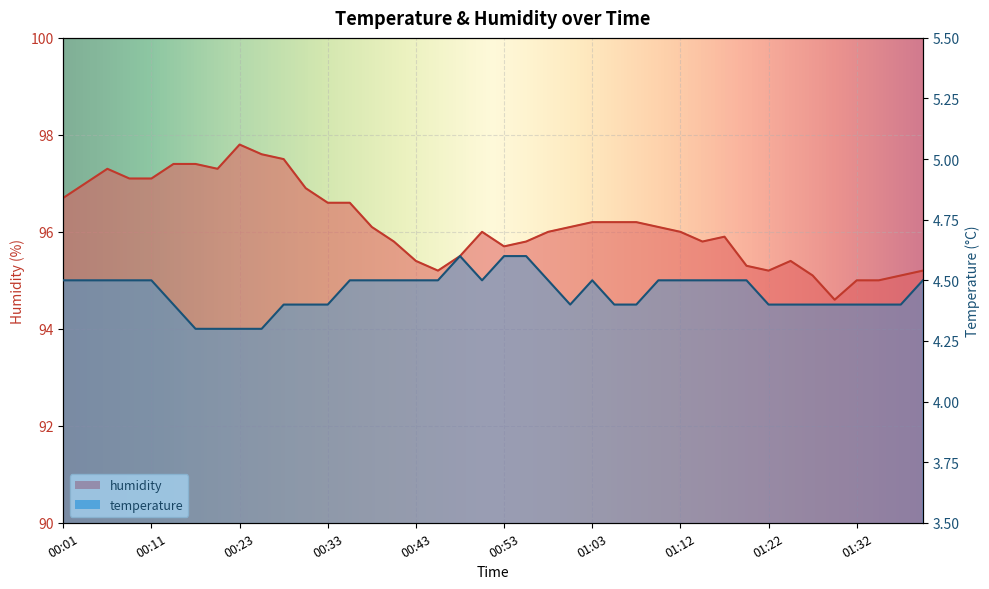

Is it true that temperature equals 4.5 at 00:36?

True